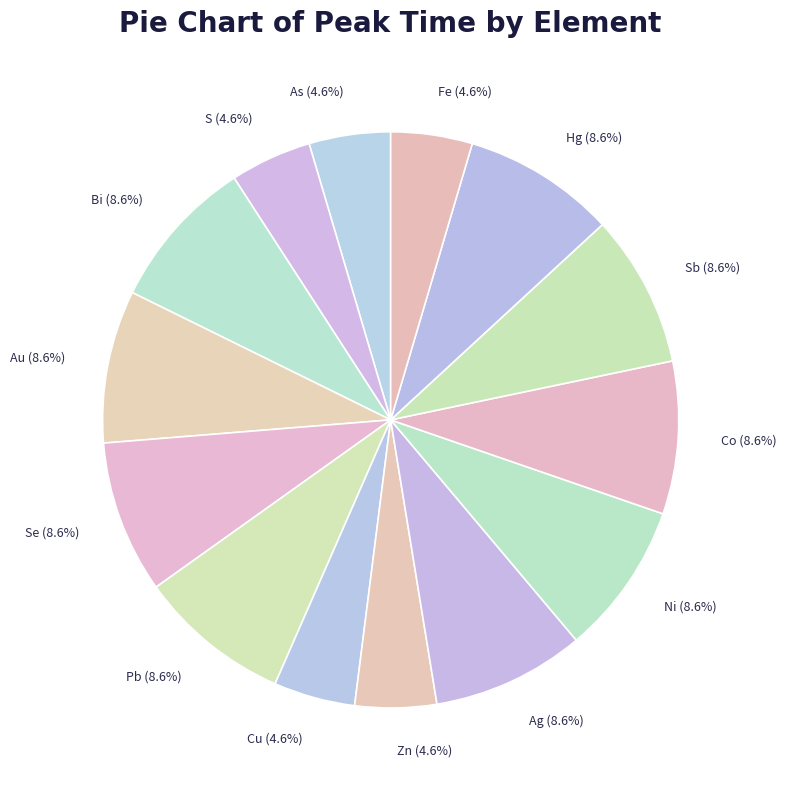

Is the sum of Ag and S greater than half?

No